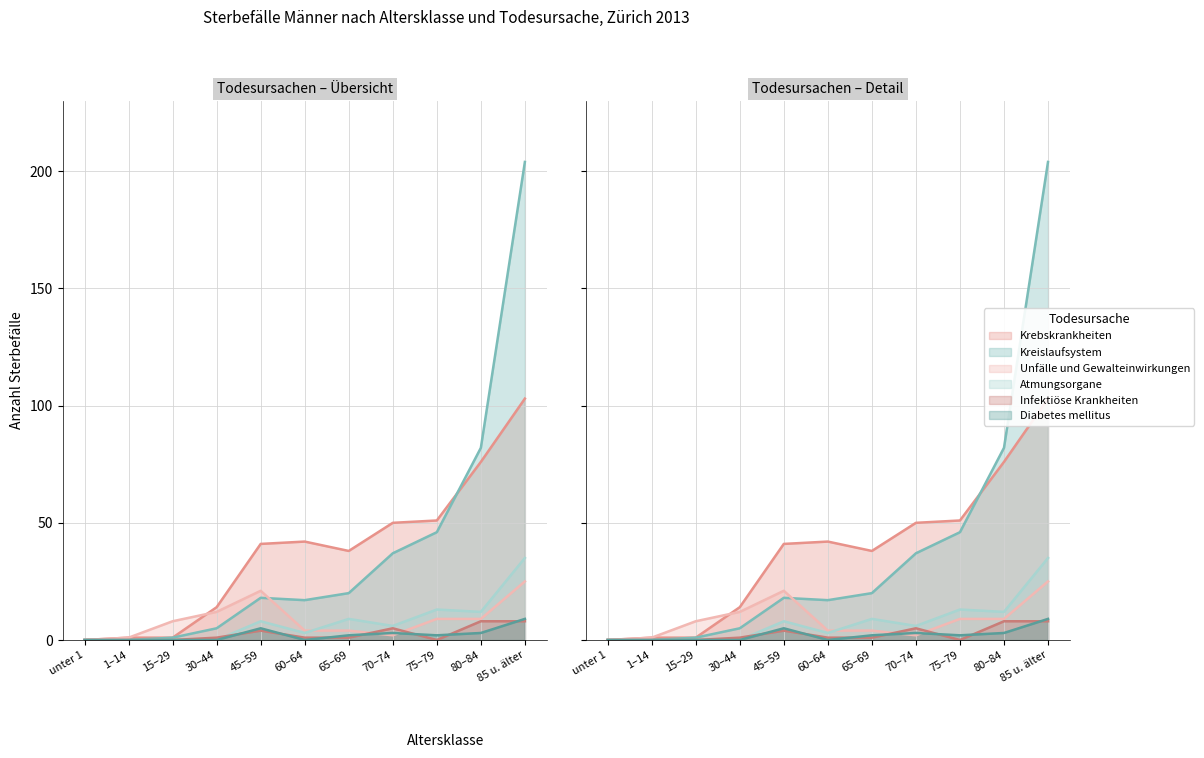

What is the difference between the second highest and second lowest values in the Diabetes mellitus series?

5